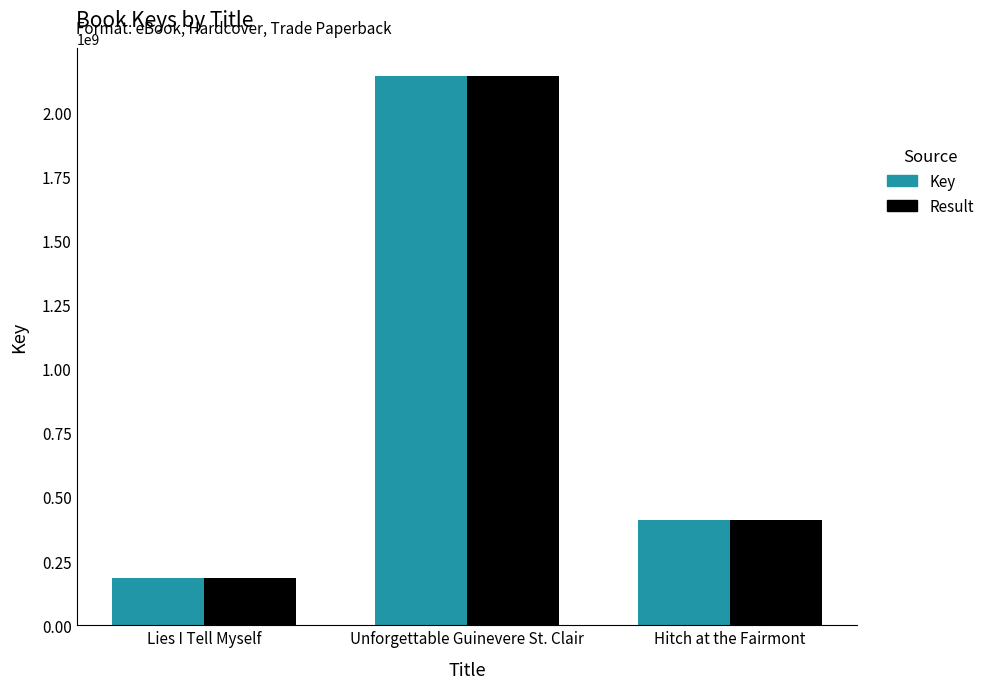

At which label is Key closest to 1162236224?

Hitch at the Fairmont